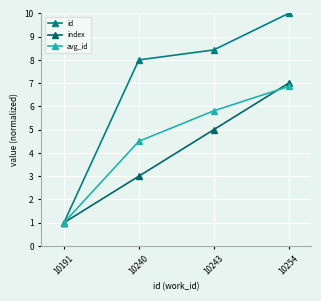

How many categories are shown in the chart?

4